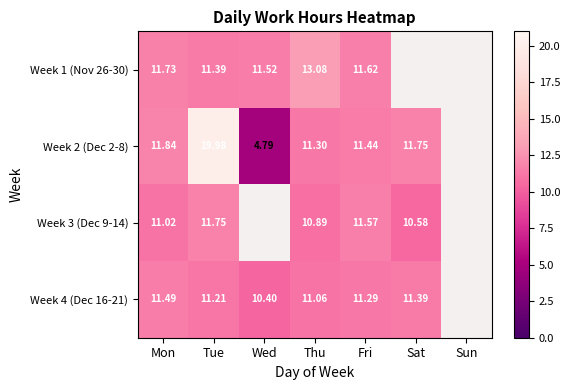

Is it true that Week 1 (Nov 26-30) equals 22.6 at Thu?

False